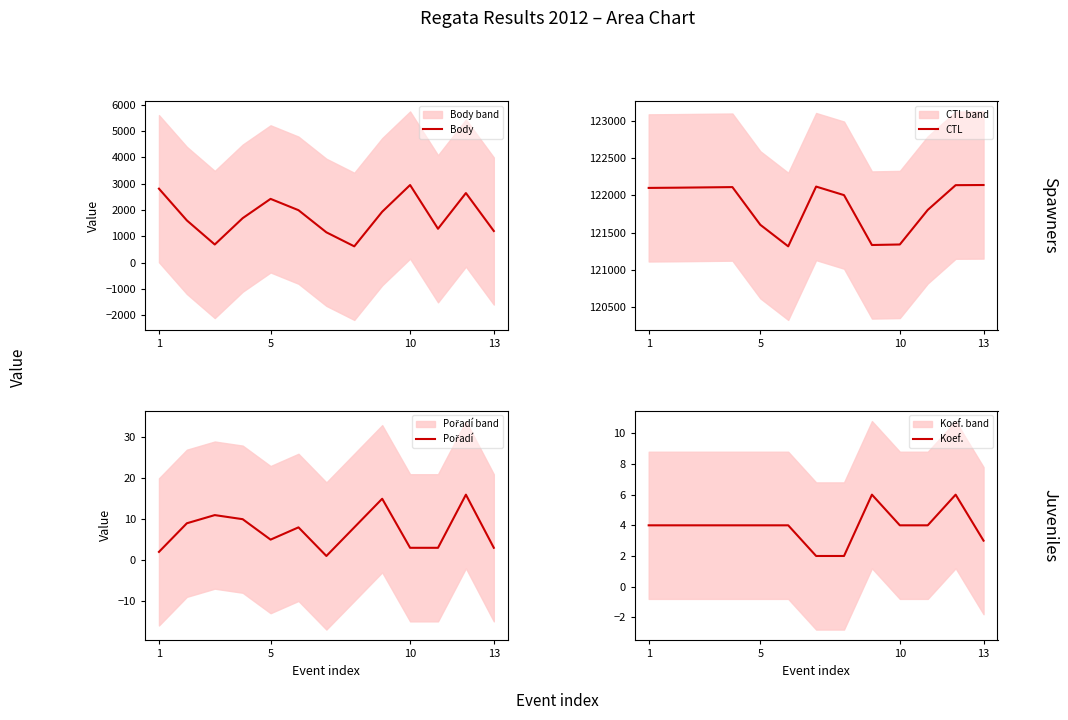

At which label does CTL reach its peak?

12